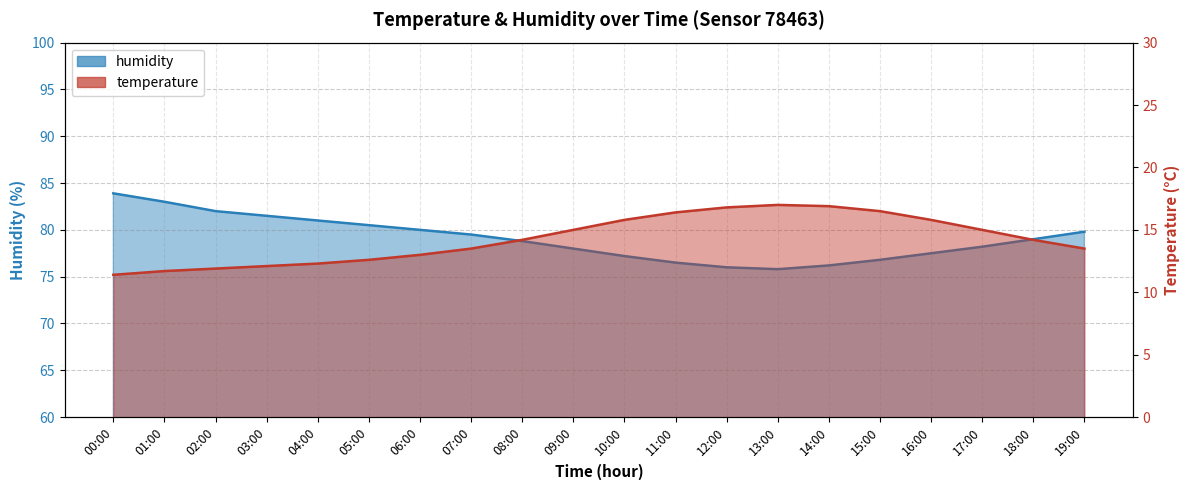

In temperature, how many points are higher than both neighbors (excluding endpoints)?

1